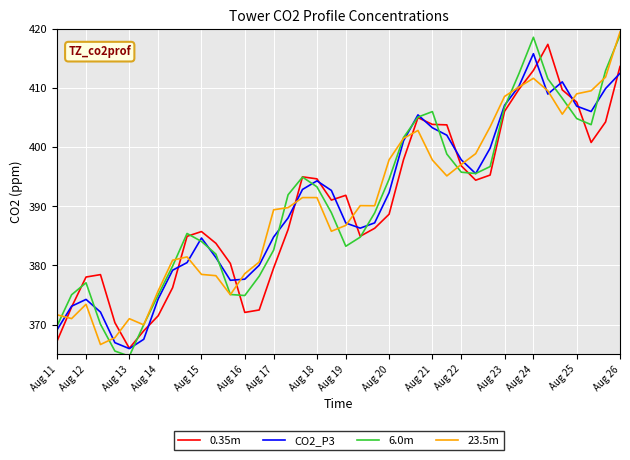

Count the number of data series in this chart.

4